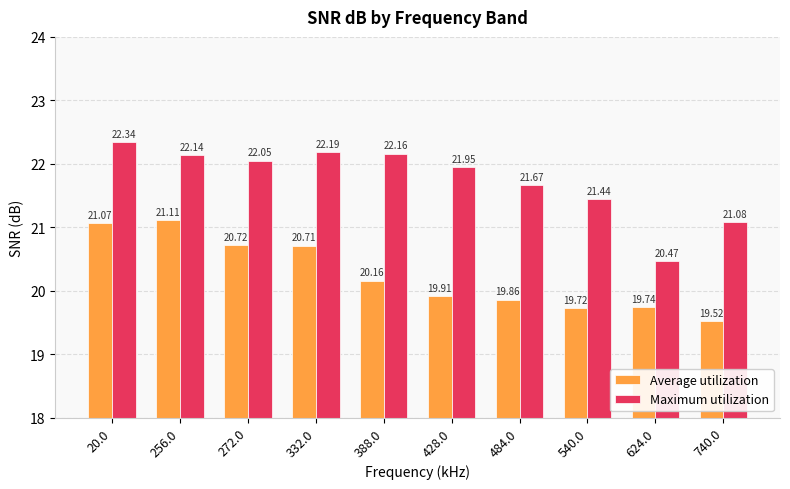

What is the difference between the maximum and minimum values in the Maximum utilization series?

1.9